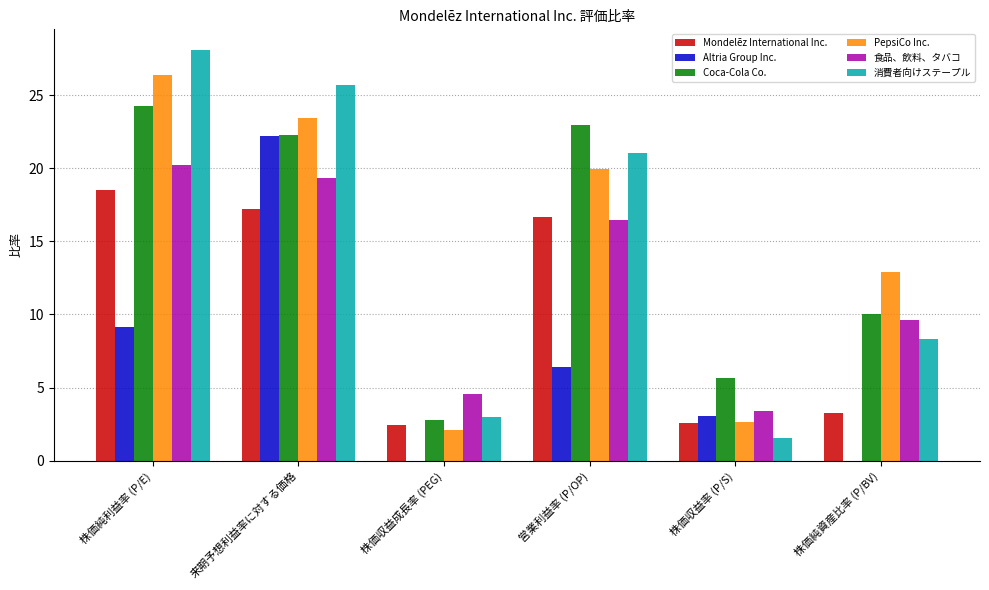

What is the total value across all series at 株価純資産比率 (P/BV)?

44.1